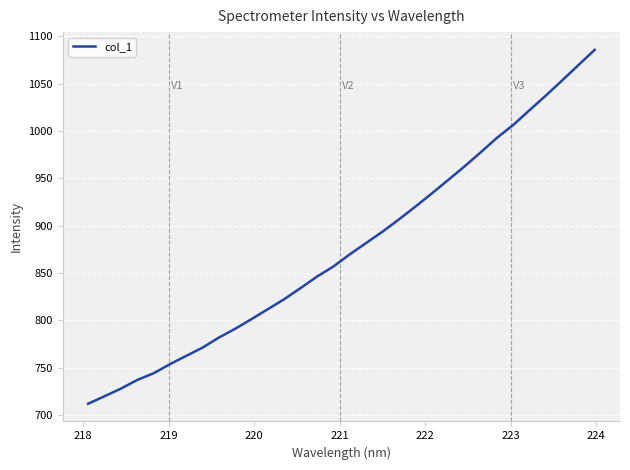

What is the smallest value displayed?

711.7